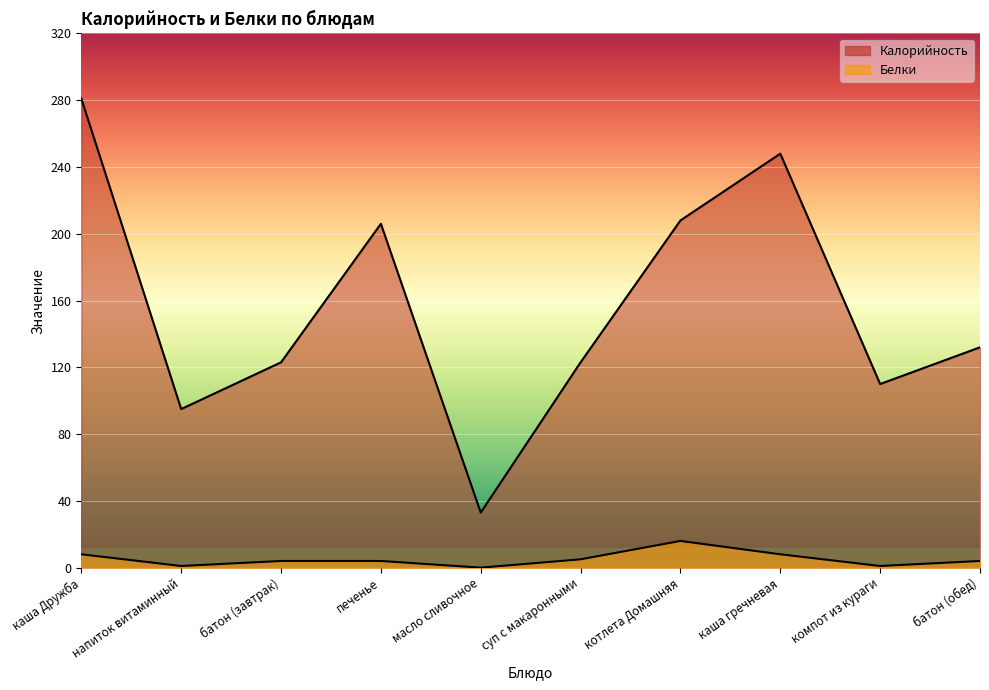

Rank the series by their average value, from highest to lowest.

Калорийность, Белки